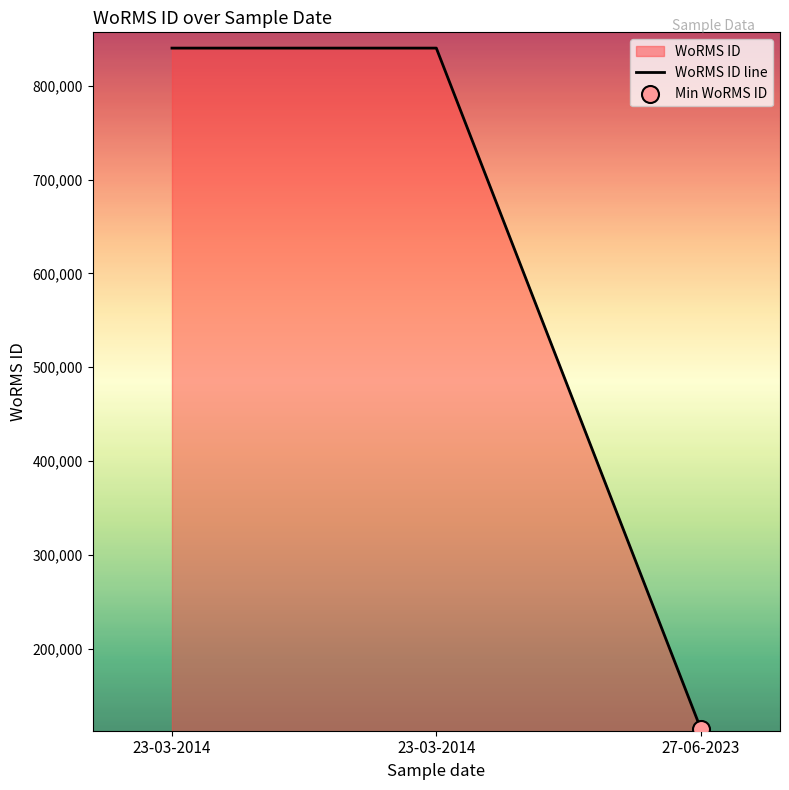

Which has a higher value, 23-03-2014 or 23-03-2014?

23-03-2014